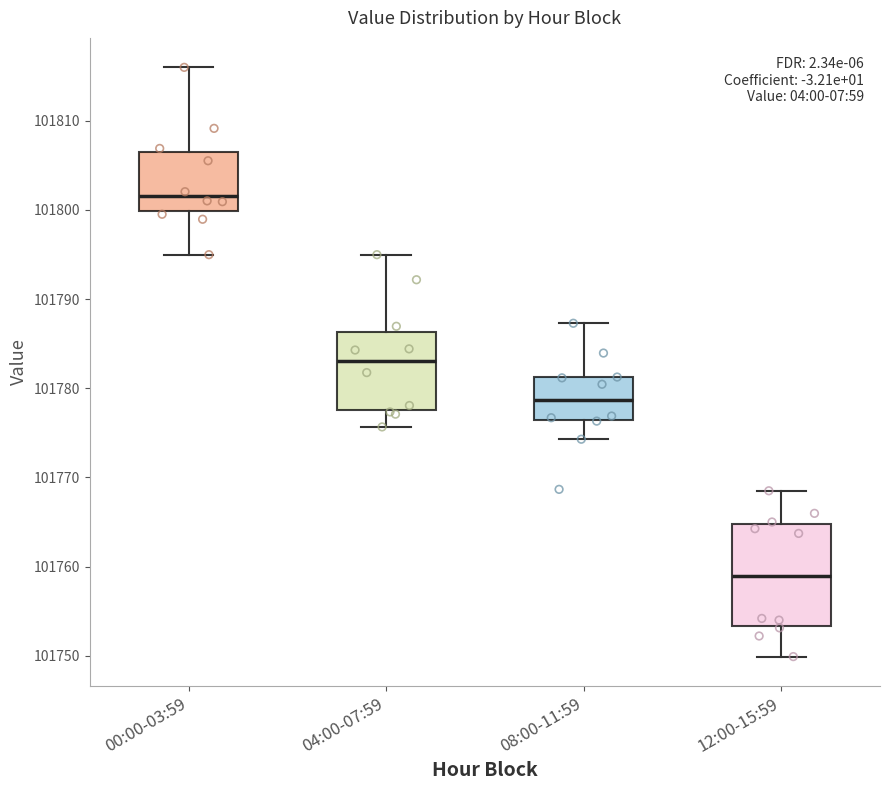

Where does the upper whisker of the box for 04:00-07:59 end on the y-axis? The values are not printed on the chart, so give them approximately, as read against the axis.

101795